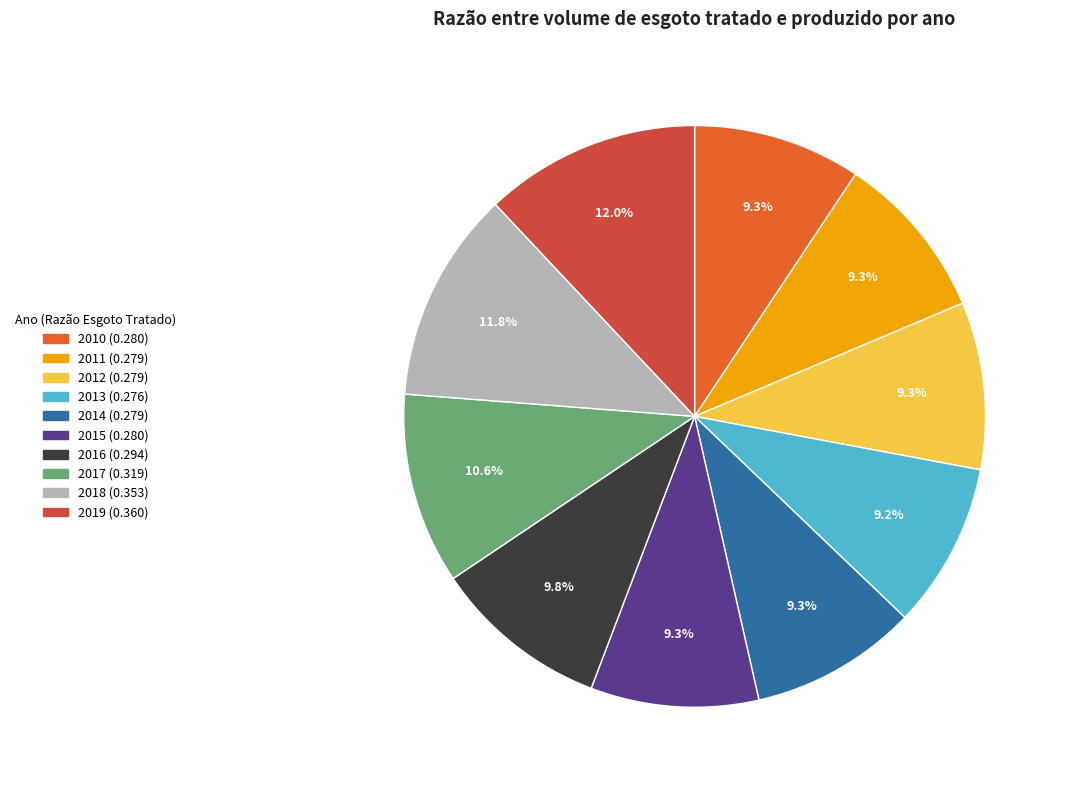

Does 2014 represent more than half of the total?

No